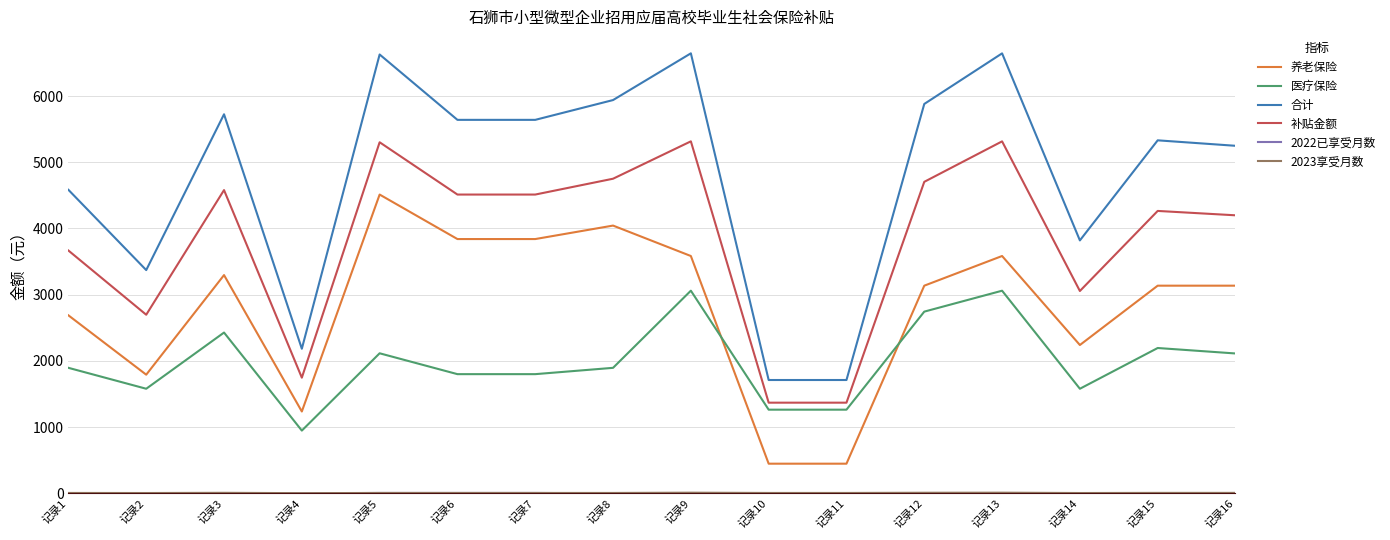

Which series has the largest total across all categories?

合计